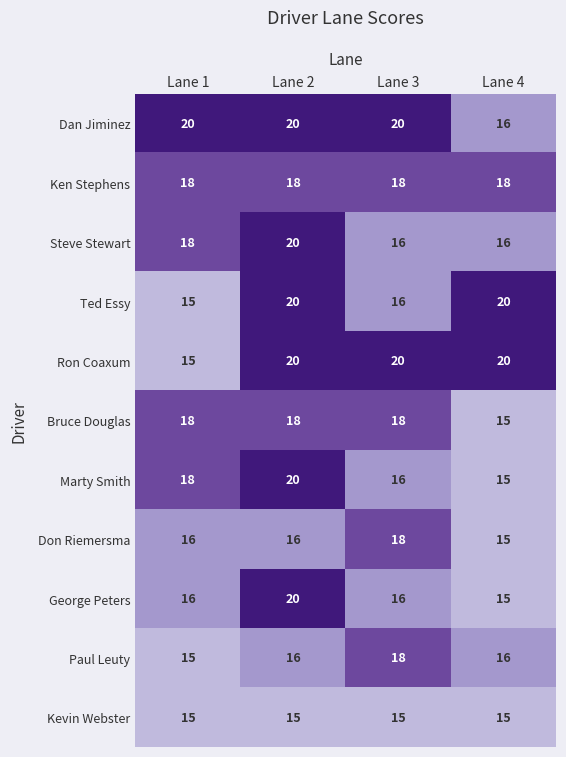

Count the Marty Smith values in the range 16 to 20.

3